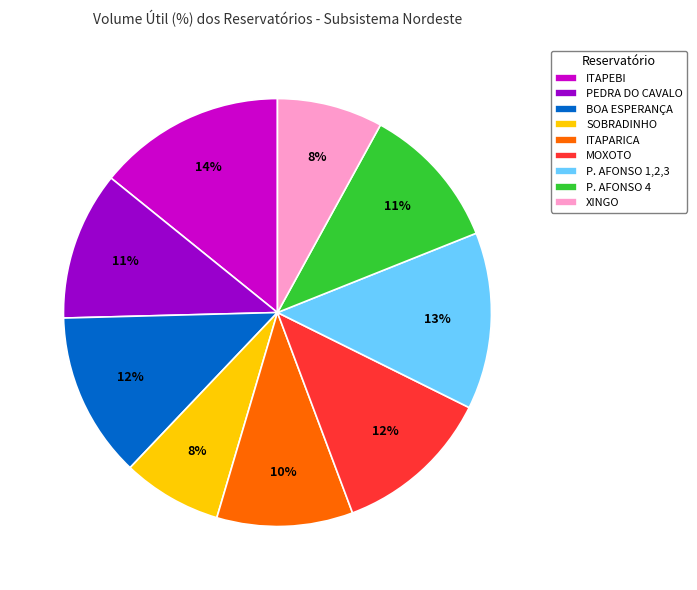

What is the ratio of the value at P. AFONSO 4 to the value at ITAPARICA?

1.1